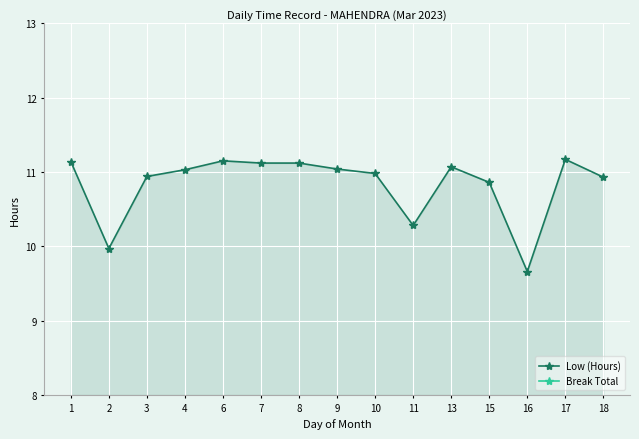

How many lines are shown in the chart?

2